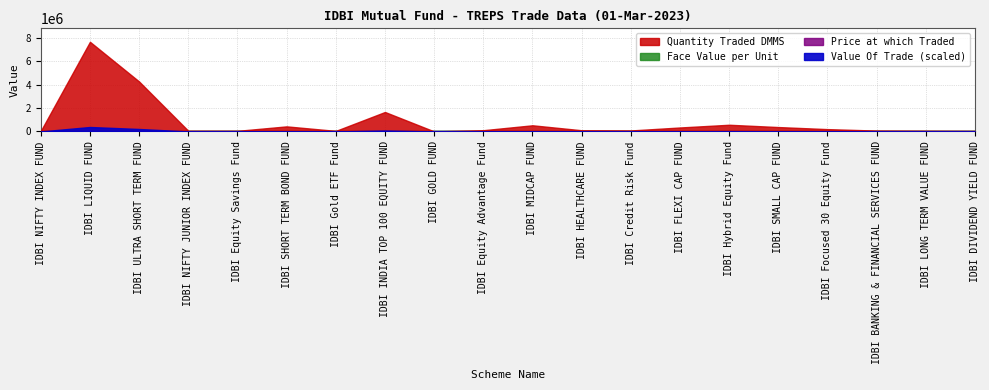

Where does the Quantity Traded DMMS series first go above 108573?

IDBI LIQUID FUND